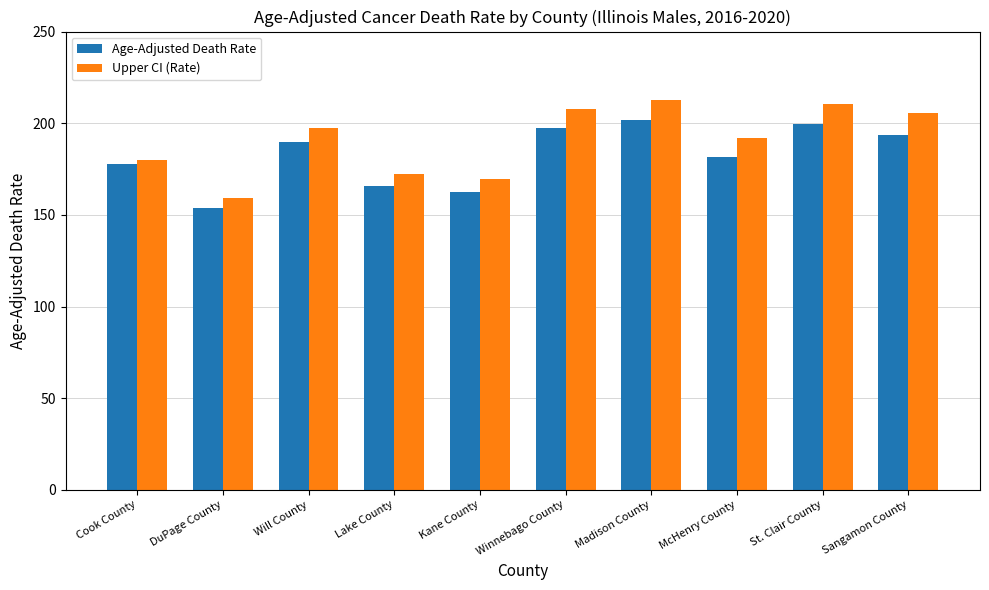

What is the sum of the Age-Adjusted Death Rate values at Will County and McHenry County?

371.7